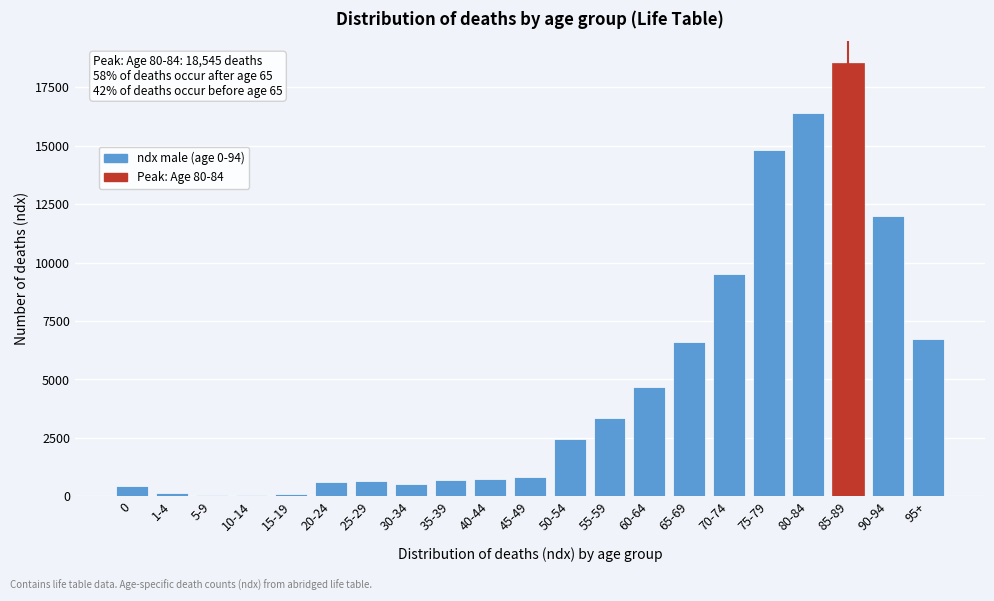

What is the change in value from 60-64 to 85-89?

+13853